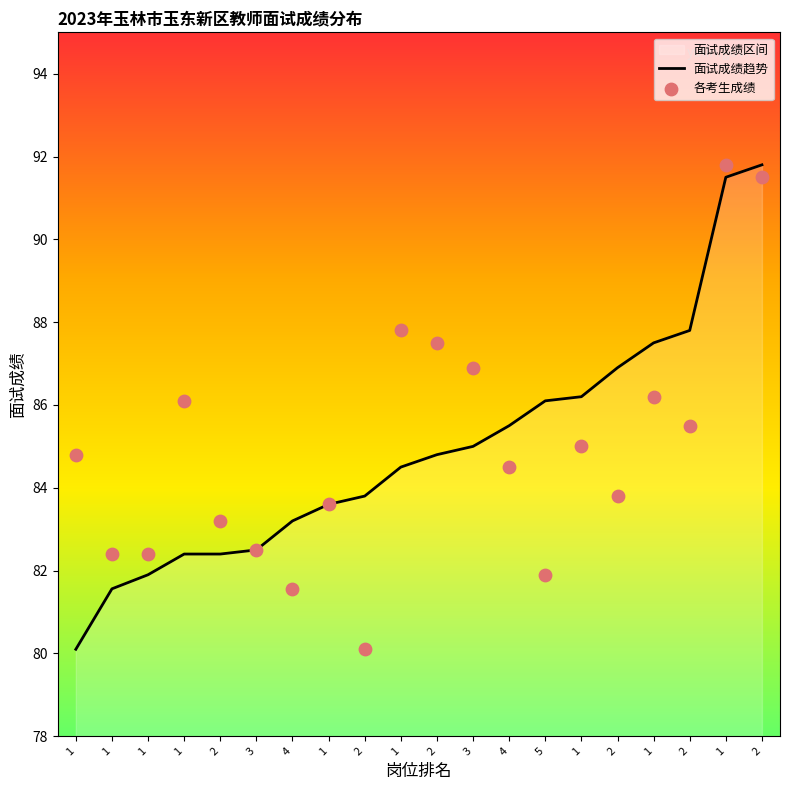

Approximately how many times larger is the value at 1 compared to 4?

1.1